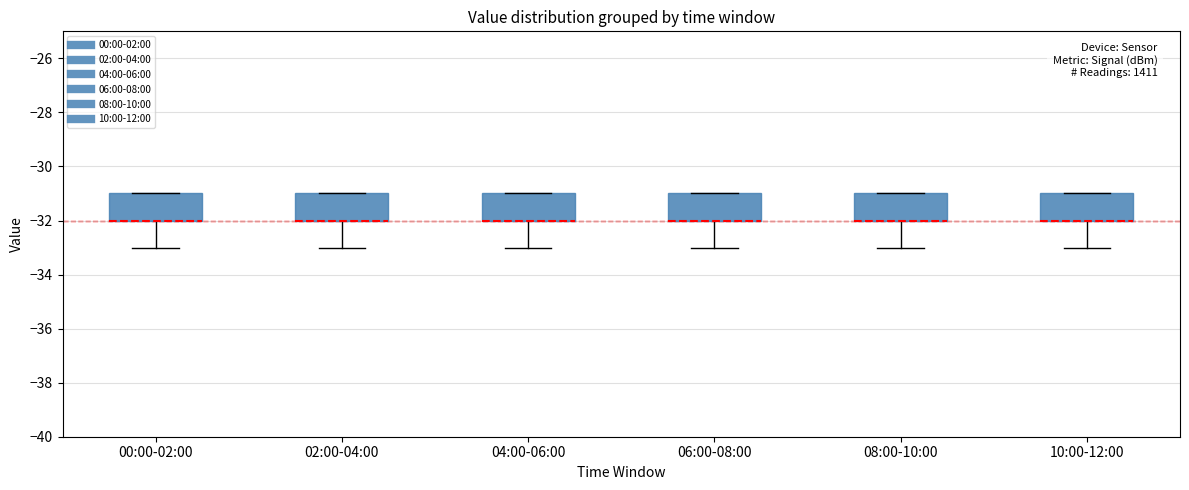

Reading left to right, transcribe this box plot: for each box, give where its median line is, the range the box spans, and where its two whiskers end, as read against the y-axis. The values are not printed on the chart, so give them approximately, as read against the axis.

00:00-02:00: median -32 (drawn on the box's lower edge), box -32 to -31, whiskers -33 to -31
02:00-04:00: median -32 (drawn on the box's lower edge), box -32 to -31, whiskers -33 to -31
04:00-06:00: median -32 (drawn on the box's lower edge), box -32 to -31, whiskers -33 to -31
06:00-08:00: median -32 (drawn on the box's lower edge), box -32 to -31, whiskers -33 to -31
08:00-10:00: median -32 (drawn on the box's lower edge), box -32 to -31, whiskers -33 to -31
10:00-12:00: median -32 (drawn on the box's lower edge), box -32 to -31, whiskers -33 to -31